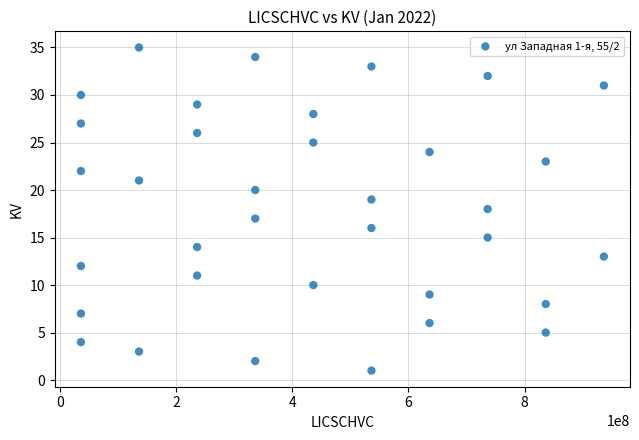

What is the range of Y values (max minus min)?

34